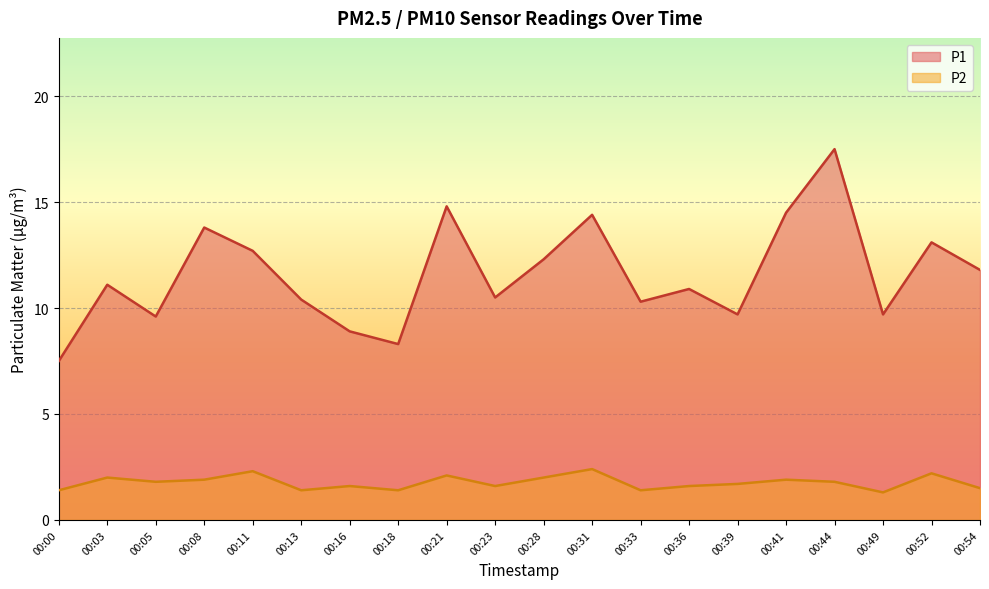

Is the value of P2 at 00:23 greater than the value of P1 at 00:21?

No